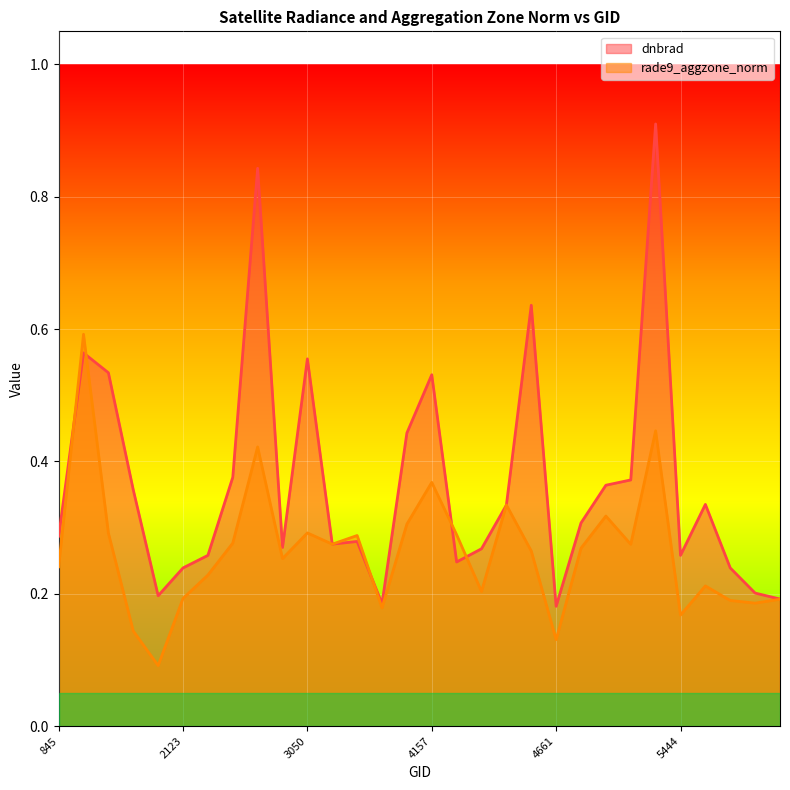

What is the spread (max minus min) of values at 4580?

0.4